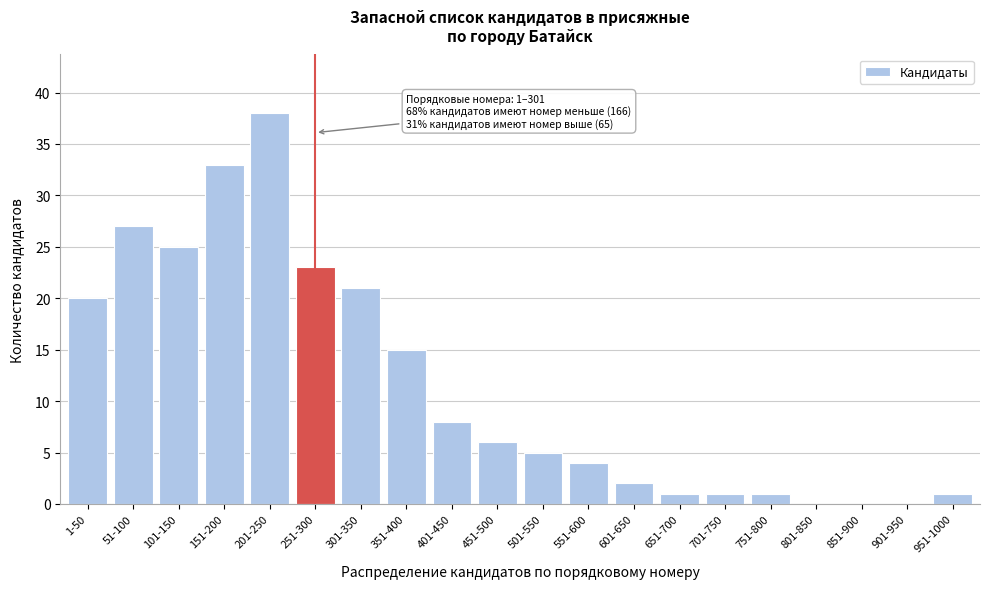

Reading right to left, what are all the values shown in this chart?

951-1000=1	901-950=0	851-900=0	801-850=0	751-800=1	701-750=1	651-700=1	601-650=2	551-600=4	501-550=5	451-500=6	401-450=8	351-400=15	301-350=21	251-300=23	201-250=38	151-200=33	101-150=25	51-100=27	1-50=20